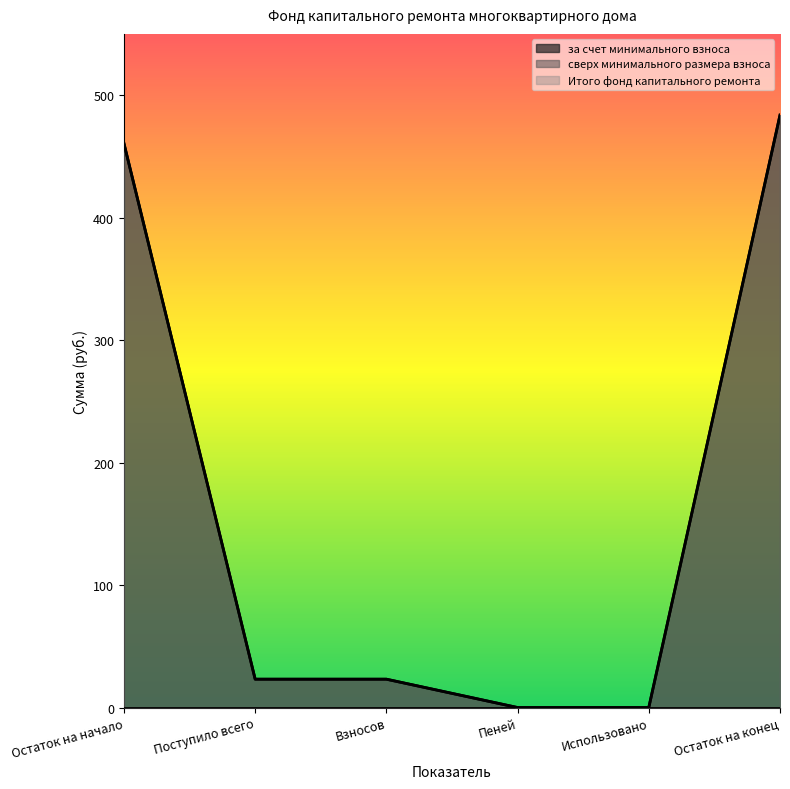

Which series has the largest total across all categories?

за счет минимального взноса